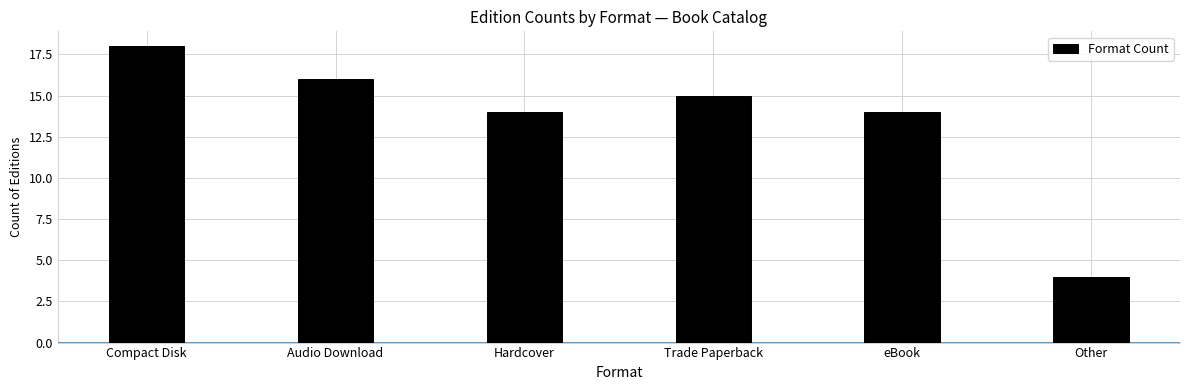

Where does the data first go above 15?

Compact Disk